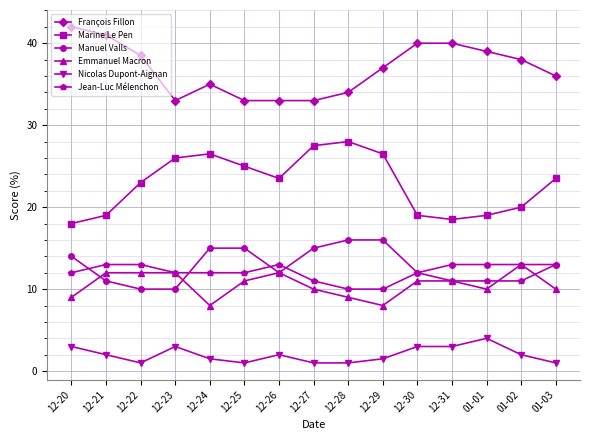

True or false: Marine Le Pen has a value of 19.0 at 12-21.

True